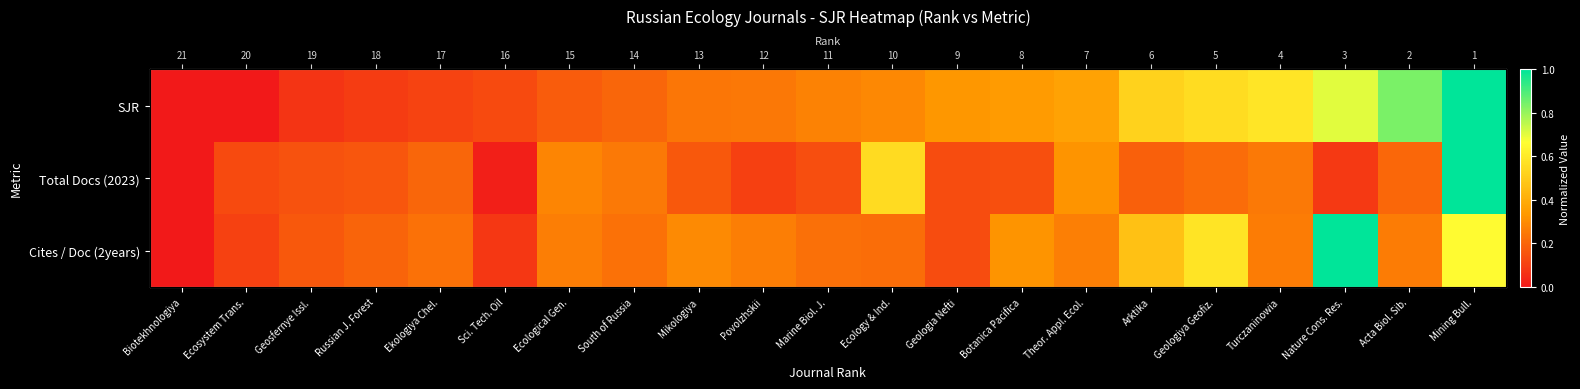

The Total Docs (2023) series shows 0.4 at Ecological Gen.. True or false?

False